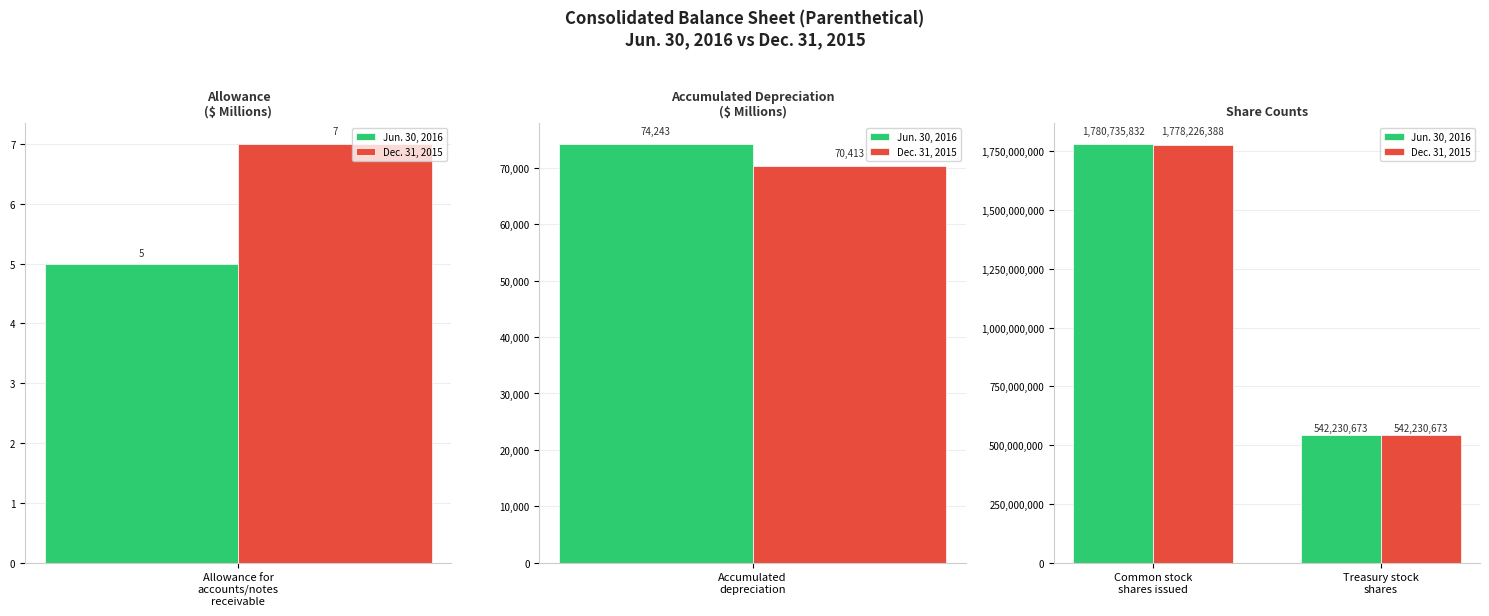

How many data points does each series have?

2